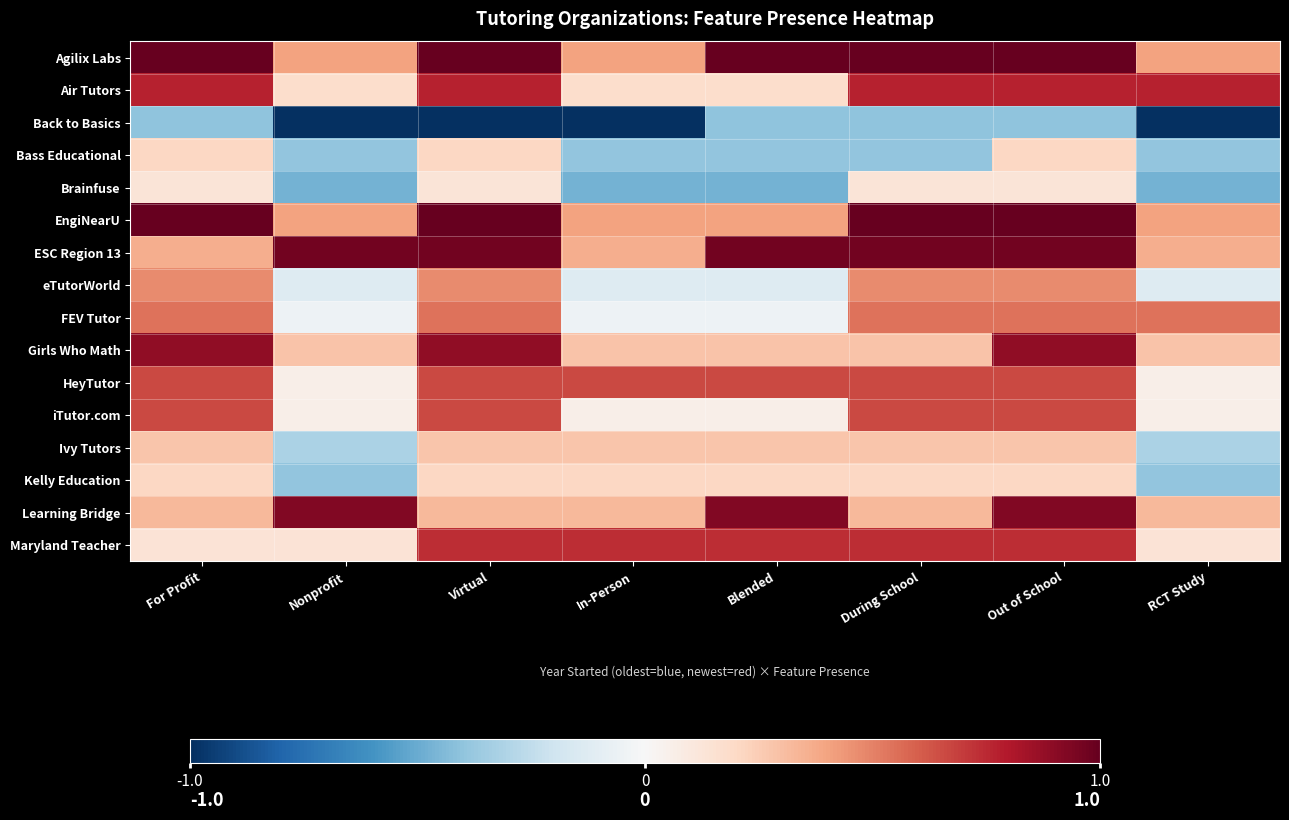

Reading right to left, list all the values displayed in this chart.

Agilix Labs: RCT Study=0.4	Out of School=1.0	During School=1.0	Blended=1.0	In-Person=0.4	Virtual=1.0	Nonprofit=0.4	For Profit=1.0
Air Tutors: RCT Study=0.8	Out of School=0.8	During School=0.8	Blended=0.2	In-Person=0.2	Virtual=0.8	Nonprofit=0.2	For Profit=0.8
Back to Basics: RCT Study=-1.0	Out of School=-0.4	During School=-0.4	Blended=-0.4	In-Person=-1.0	Virtual=-1.0	Nonprofit=-1.0	For Profit=-0.4
Bass Educational: RCT Study=-0.4	Out of School=0.2	During School=-0.4	Blended=-0.4	In-Person=-0.4	Virtual=0.2	Nonprofit=-0.4	For Profit=0.2
Brainfuse: RCT Study=-0.5	Out of School=0.1	During School=0.1	Blended=-0.5	In-Person=-0.5	Virtual=0.1	Nonprofit=-0.5	For Profit=0.1
EngiNearU: RCT Study=0.4	Out of School=1.0	During School=1.0	Blended=0.4	In-Person=0.4	Virtual=1.0	Nonprofit=0.4	For Profit=1.0
ESC Region 13: RCT Study=0.4	Out of School=1.0	During School=1.0	Blended=1.0	In-Person=0.4	Virtual=1.0	Nonprofit=1.0	For Profit=0.4
eTutorWorld: RCT Study=-0.1	Out of School=0.5	During School=0.5	Blended=-0.1	In-Person=-0.1	Virtual=0.5	Nonprofit=-0.1	For Profit=0.5
FEV Tutor: RCT Study=0.5	Out of School=0.5	During School=0.5	Blended=-0.1	In-Person=-0.1	Virtual=0.5	Nonprofit=-0.1	For Profit=0.5
Girls Who Math: RCT Study=0.3	Out of School=0.9	During School=0.3	Blended=0.3	In-Person=0.3	Virtual=0.9	Nonprofit=0.3	For Profit=0.9
HeyTutor: RCT Study=0.1	Out of School=0.7	During School=0.7	Blended=0.7	In-Person=0.7	Virtual=0.7	Nonprofit=0.1	For Profit=0.7
iTutor.com: RCT Study=0.1	Out of School=0.7	During School=0.7	Blended=0.1	In-Person=0.1	Virtual=0.7	Nonprofit=0.1	For Profit=0.7
Ivy Tutors: RCT Study=-0.3	Out of School=0.3	During School=0.3	Blended=0.3	In-Person=0.3	Virtual=0.3	Nonprofit=-0.3	For Profit=0.3
Kelly Education: RCT Study=-0.4	Out of School=0.2	During School=0.2	Blended=0.2	In-Person=0.2	Virtual=0.2	Nonprofit=-0.4	For Profit=0.2
Learning Bridge: RCT Study=0.3	Out of School=0.9	During School=0.3	Blended=0.9	In-Person=0.3	Virtual=0.3	Nonprofit=0.9	For Profit=0.3
Maryland Teacher: RCT Study=0.1	Out of School=0.7	During School=0.7	Blended=0.7	In-Person=0.7	Virtual=0.7	Nonprofit=0.1	For Profit=0.1